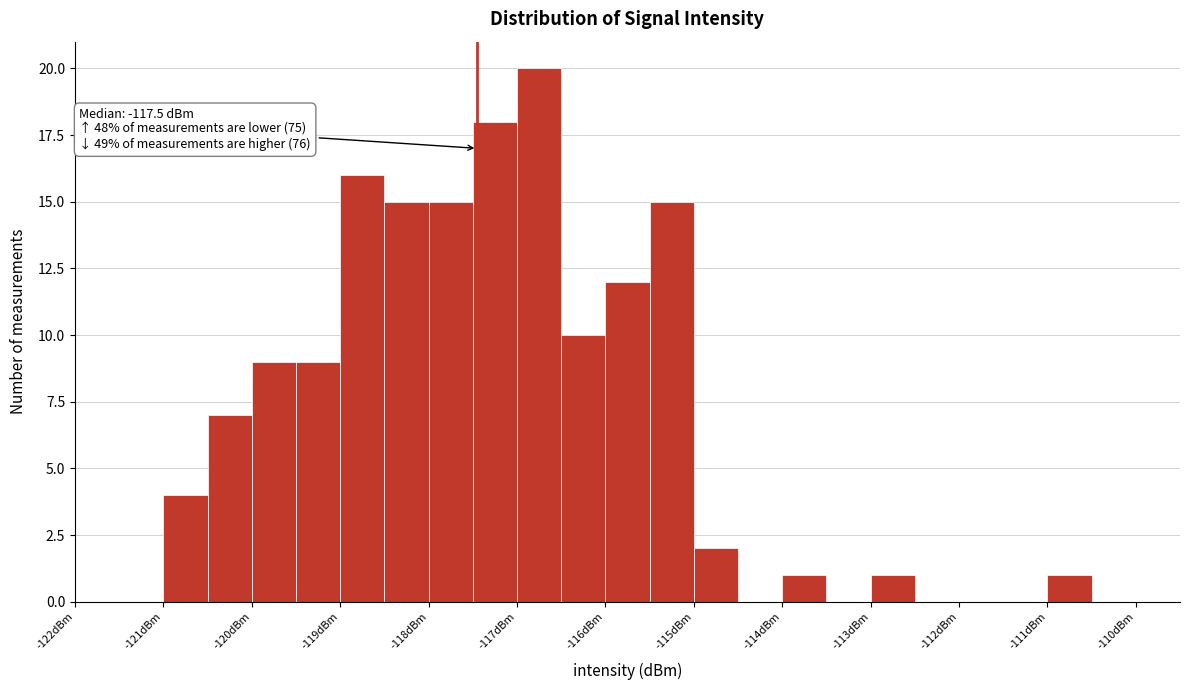

Over which range of the x-axis is the bar tallest?

-117.0 to -116.5